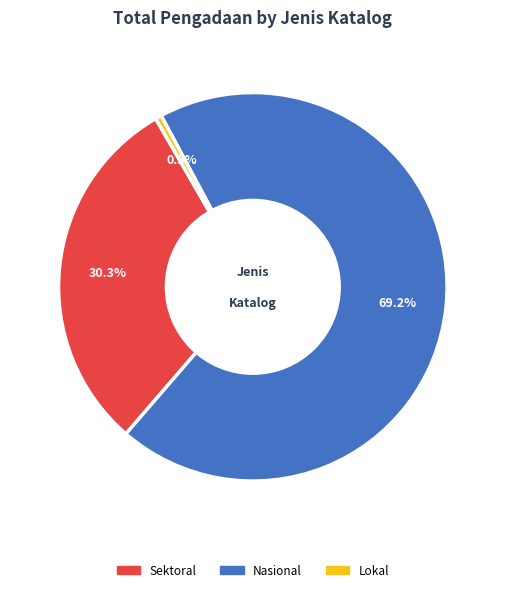

What is the smallest slice in the pie chart?

Lokal